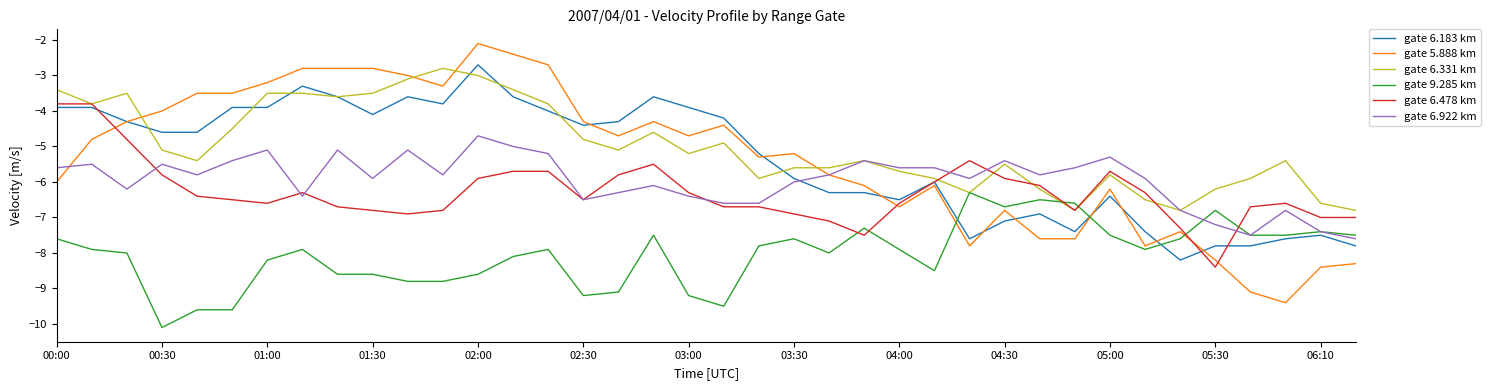

What is the highest value of the gate 6.331 km series?

-2.8